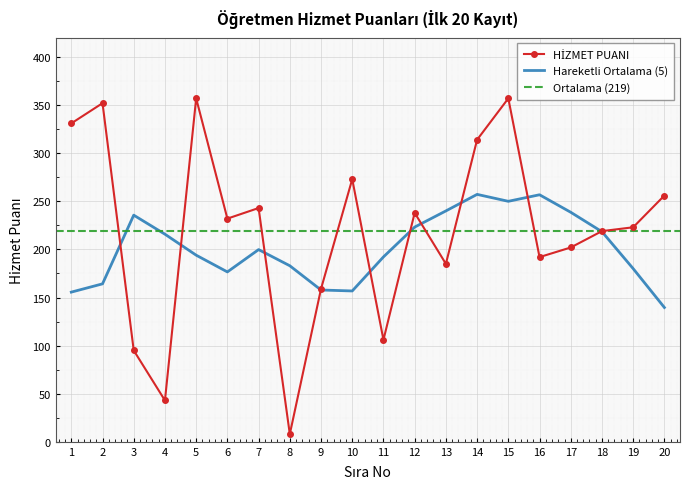

True or false: there are more than 0 points higher than both neighbors.

True